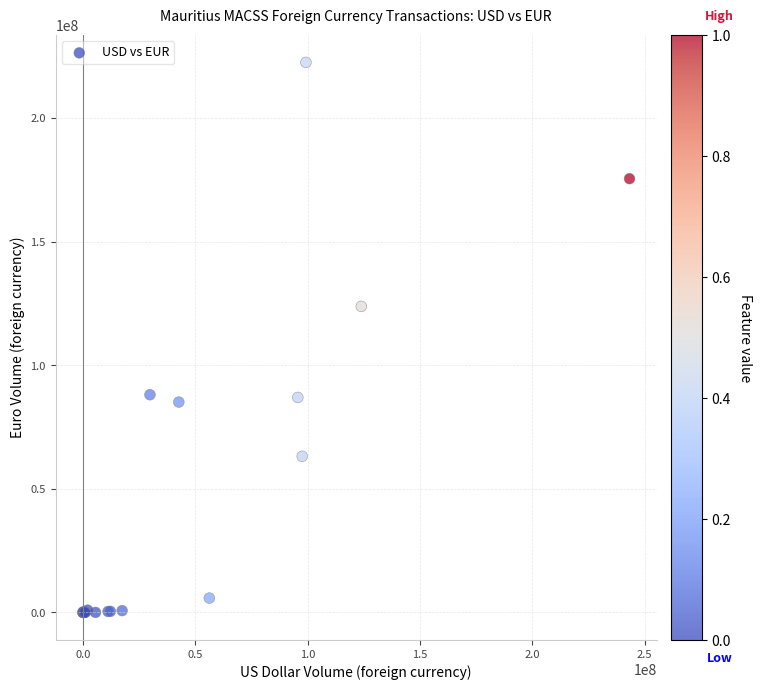

What Y value in the scatter plot is closest to 111285114?

123847523